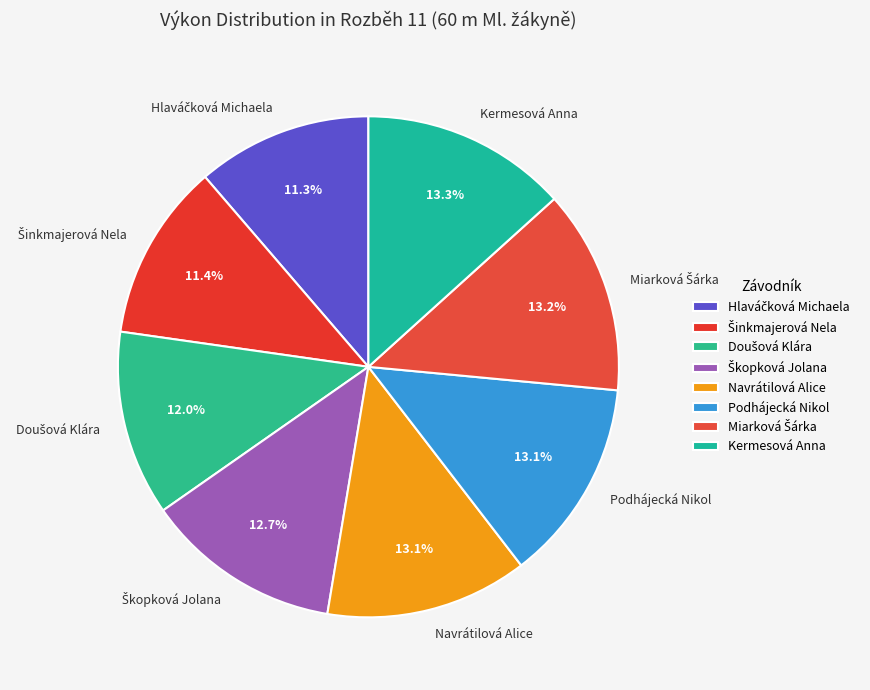

Is there any slice that represents more than half of the pie?

No